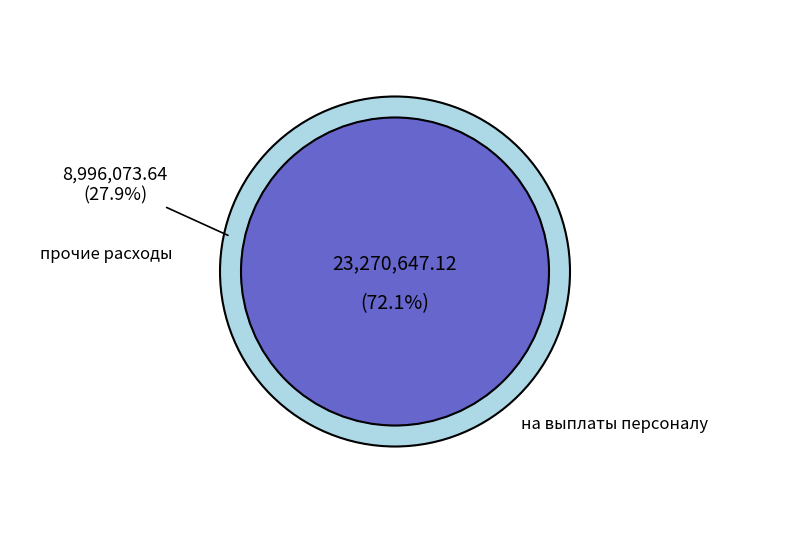

Is it true that прочие расходы is 28% of the pie?

True